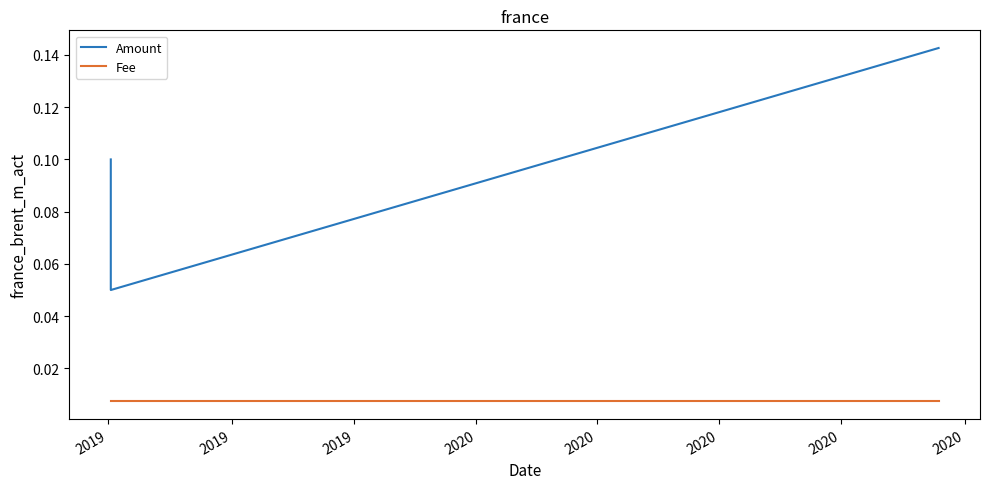

What is the sum of all Amount values?

0.3